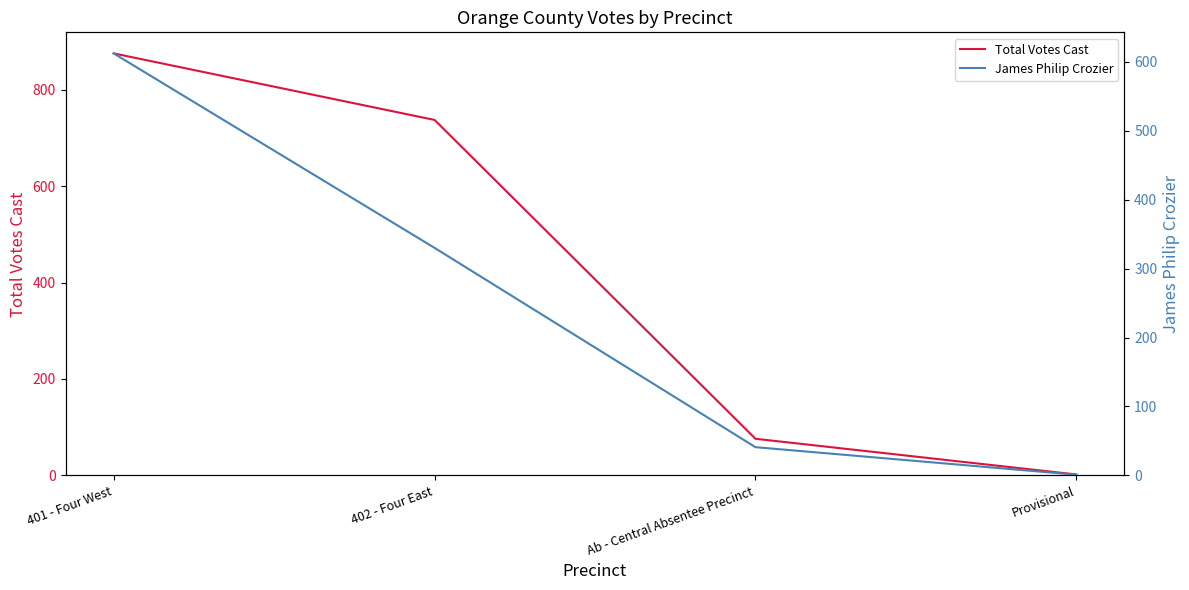

Reading left to right, transcribe all the data shown in this chart.

Total Votes Cast: 875	737	76	2
James Philip Crozier: 612	330	41	1